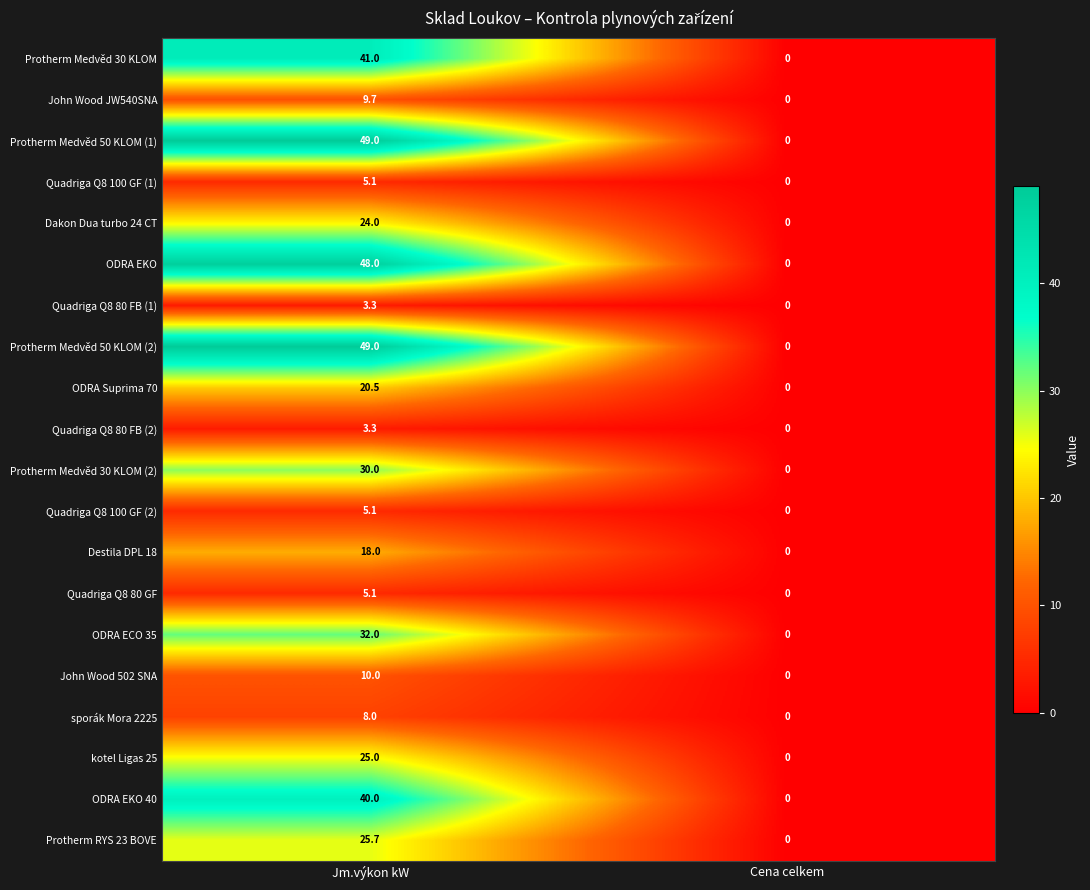

What is the difference between the John Wood 502 SNA values at Cena celkem and Jm.výkon kW?

10.0